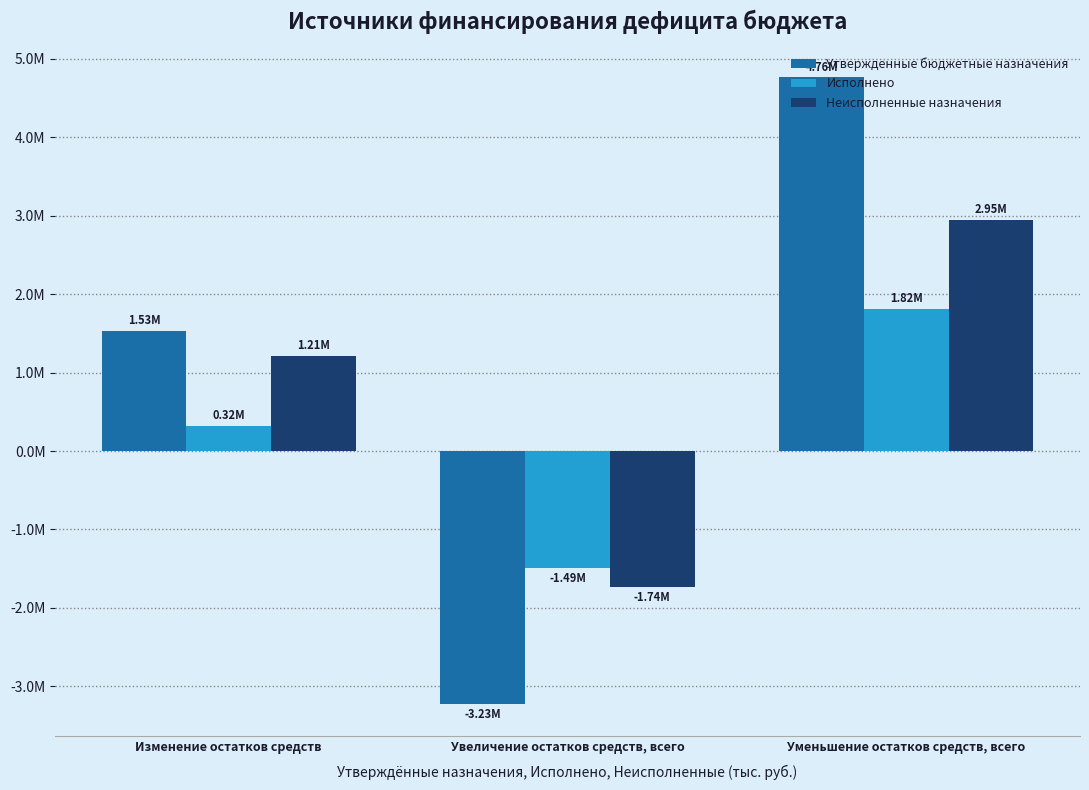

What are all the series names shown in the legend?

Утвержденные бюджетные назначения, Исполнено, Неисполненные назначения